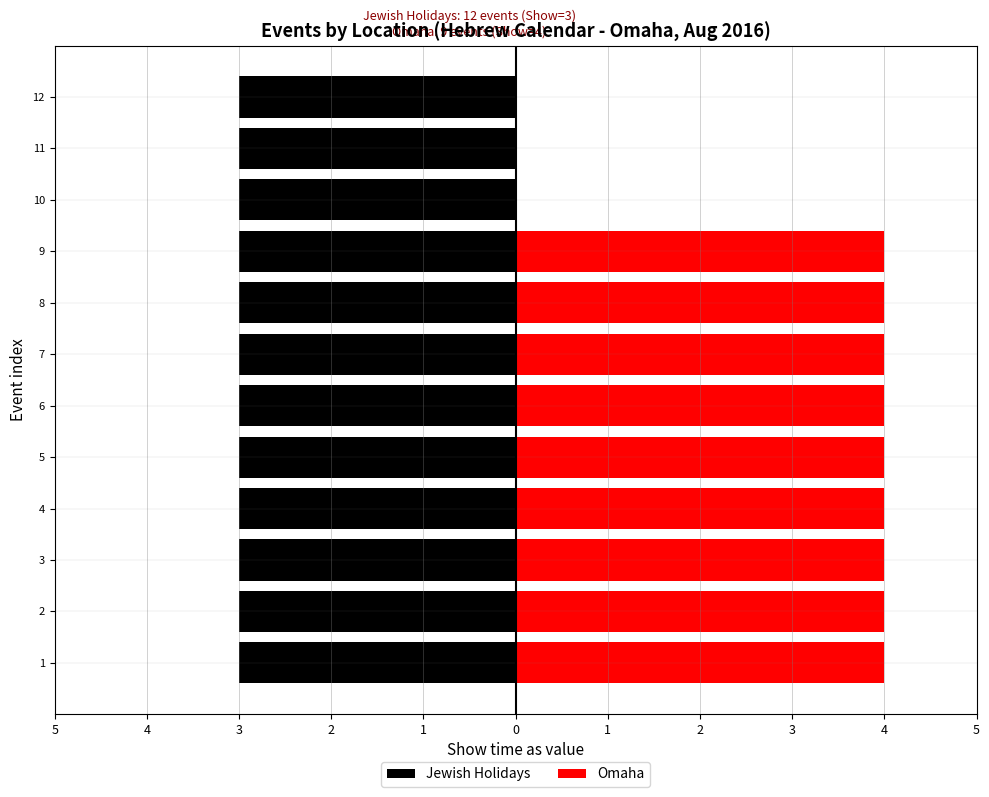

Between 4 and 5, which series saw the biggest shift?

Jewish Holidays